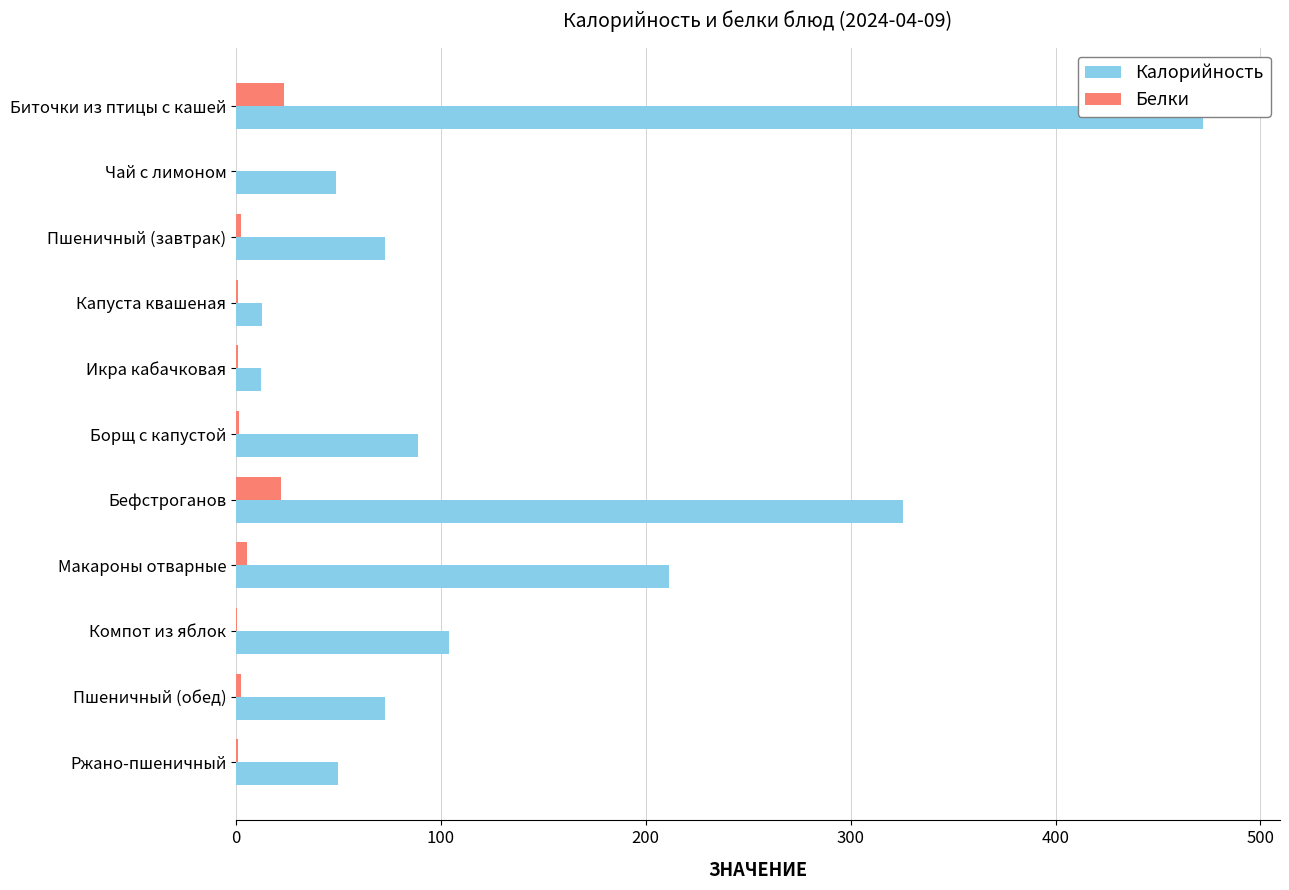

What is the sum of all Калорийность values?

1470.0